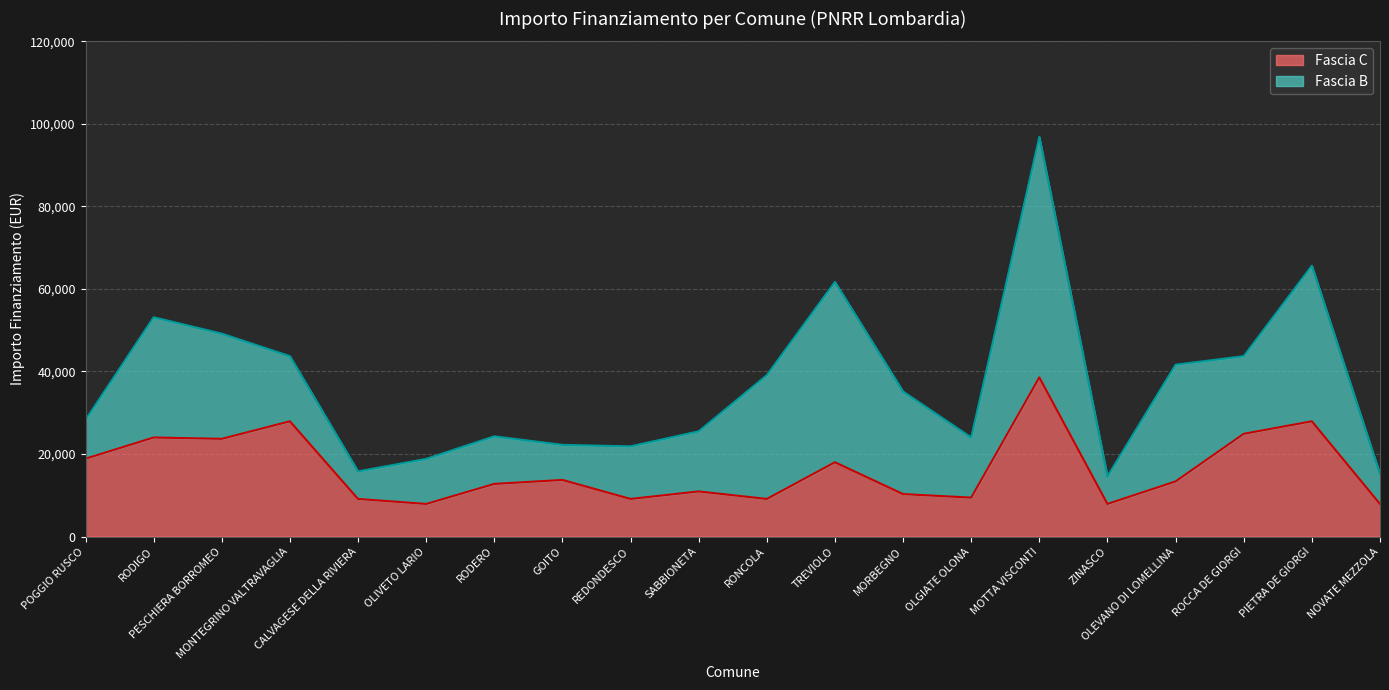

At which category does the chart reach its minimum across all series?

OLIVETO LARIO